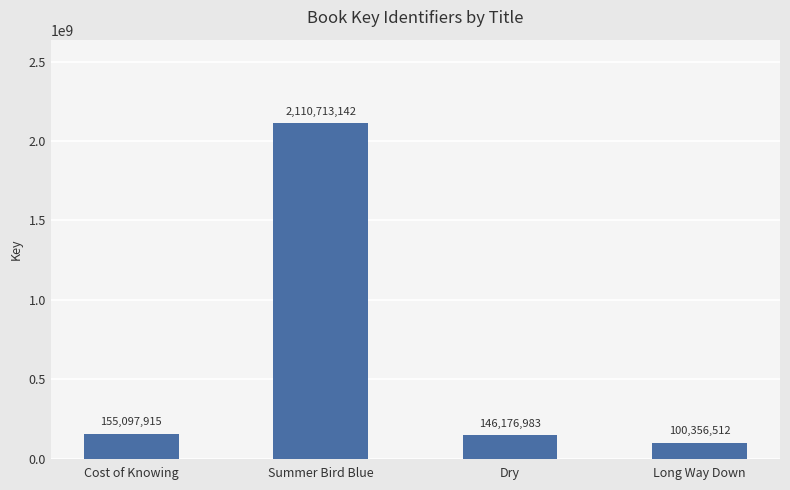

True or false: the data shows 1136022208 at Summer Bird Blue.

False